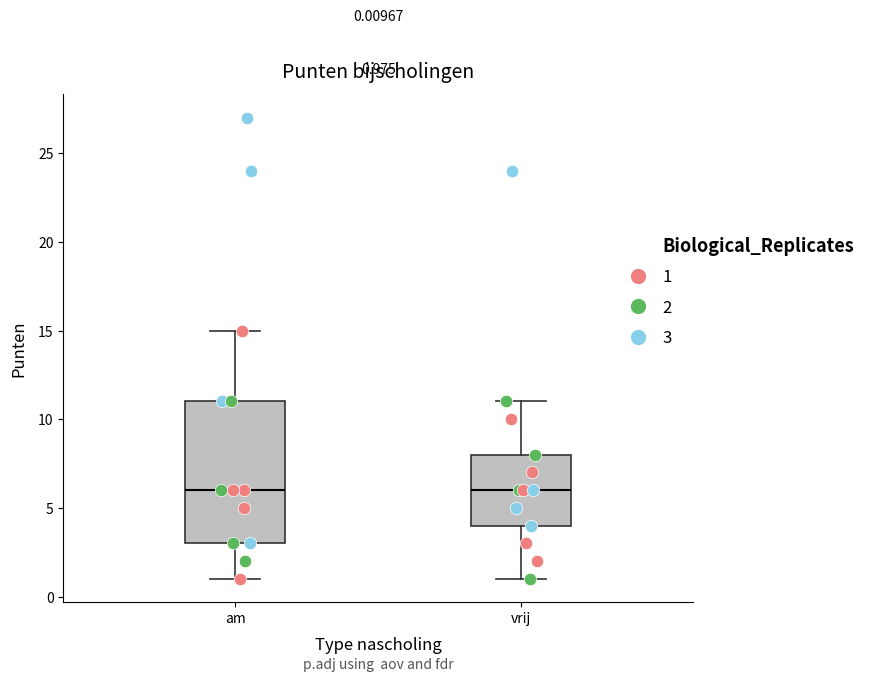

Comparing the boxes themselves (not the whiskers), which one is the tallest?

am